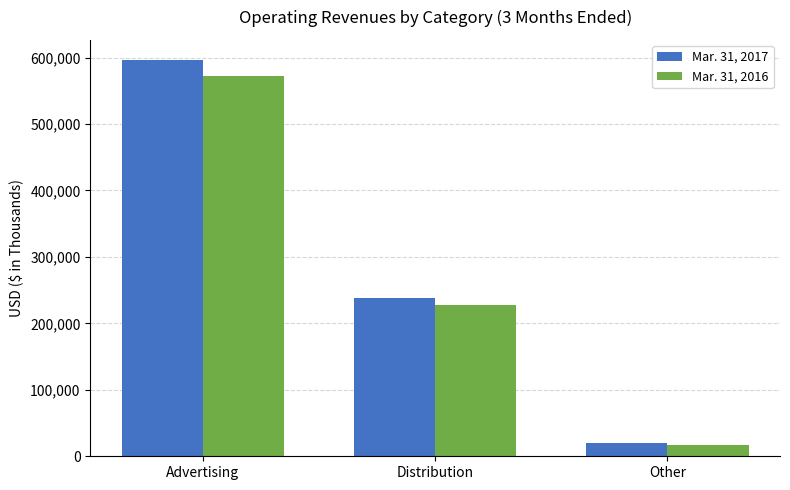

Which category has the lowest value in the Mar. 31, 2017 series?

Other